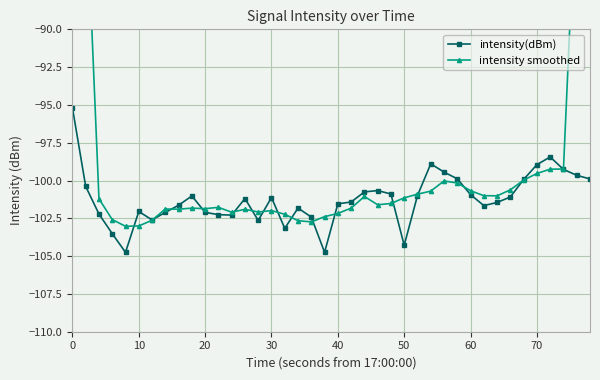

List the series in order of their overall mean, highest first.

intensity smoothed, intensity(dBm)